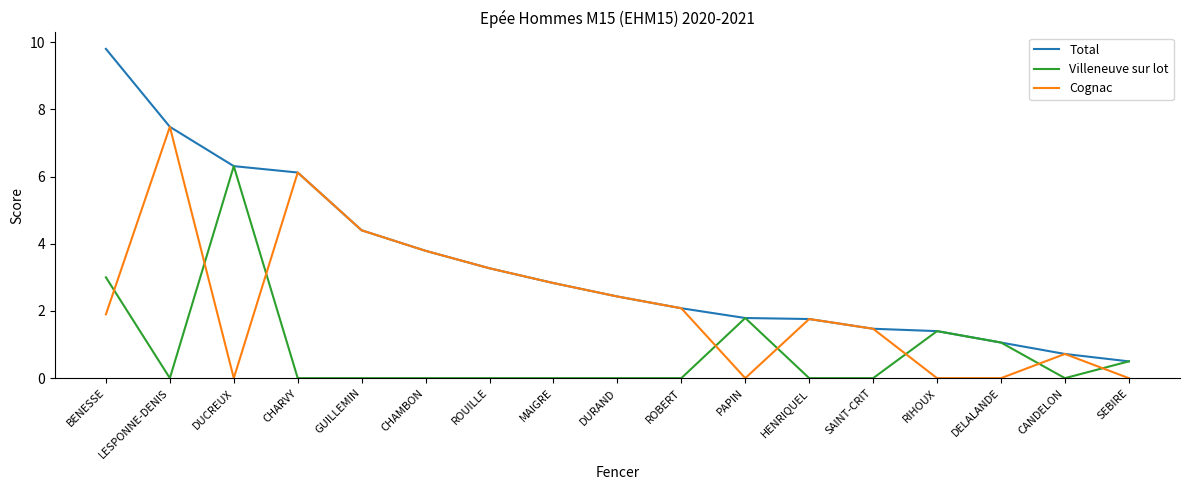

What position from the right is BENESSE?

17